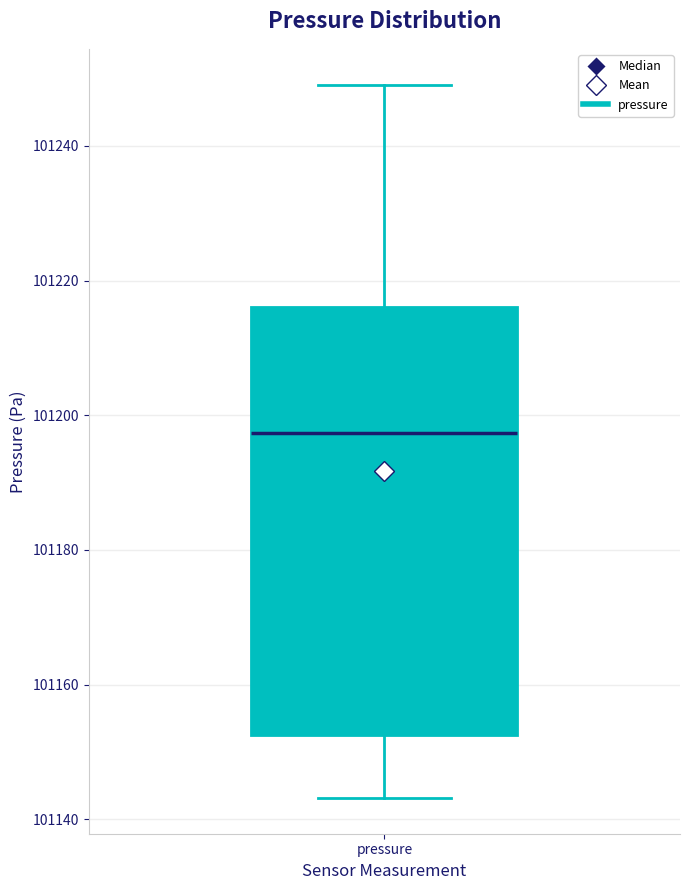

Where does the lower whisker of the box for pressure end on the y-axis? The values are not printed on the chart, so give them approximately, as read against the axis.

101144